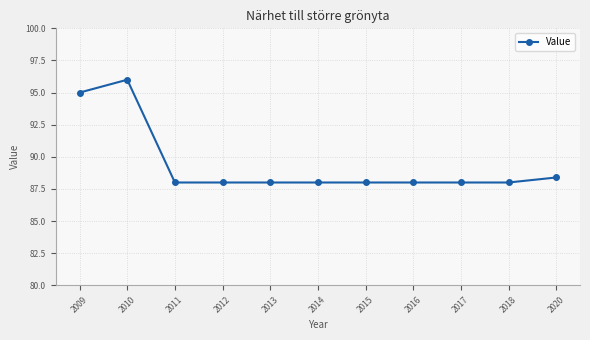

What is the maximum value shown in the chart?

96.0